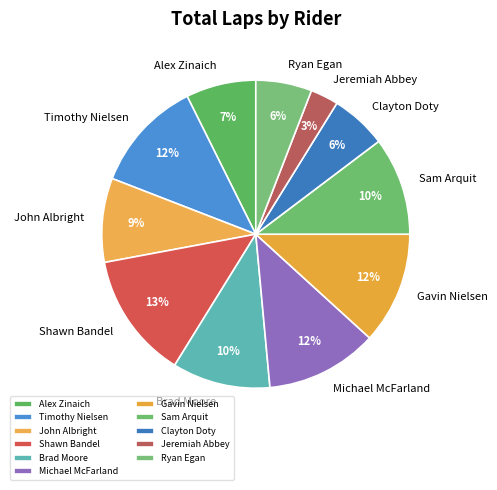

True or false: Clayton Doty accounts for 19% of the total.

False